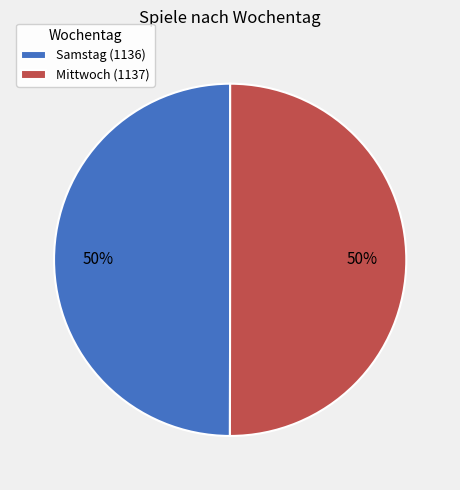

Do Mittwoch (1137) and Samstag (1136) together represent more than half of the pie?

Yes